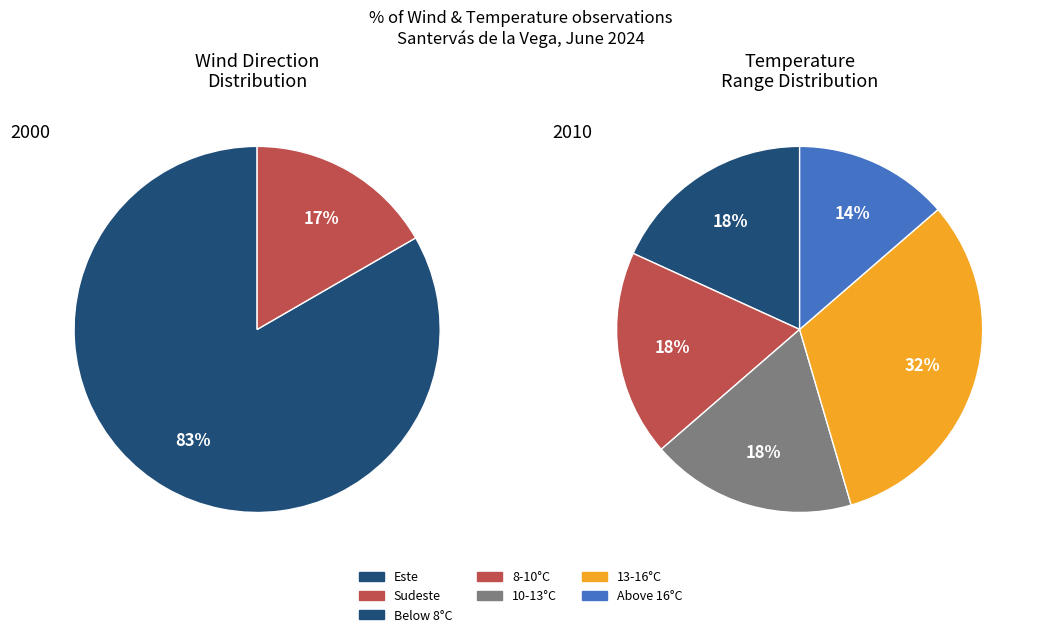

Which series has the largest range (max minus min)?

Este